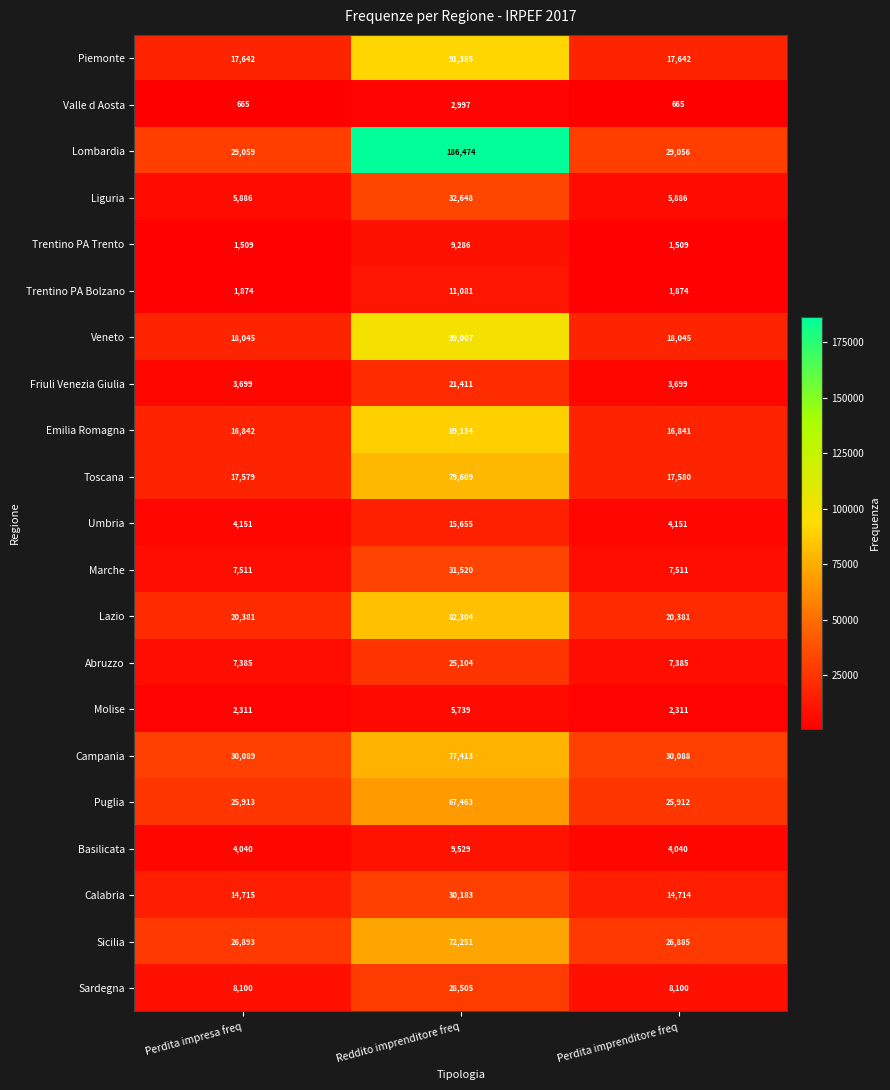

What is the difference between the Puglia values at Reddito imprenditore freq and Perdita impresa freq?

41550